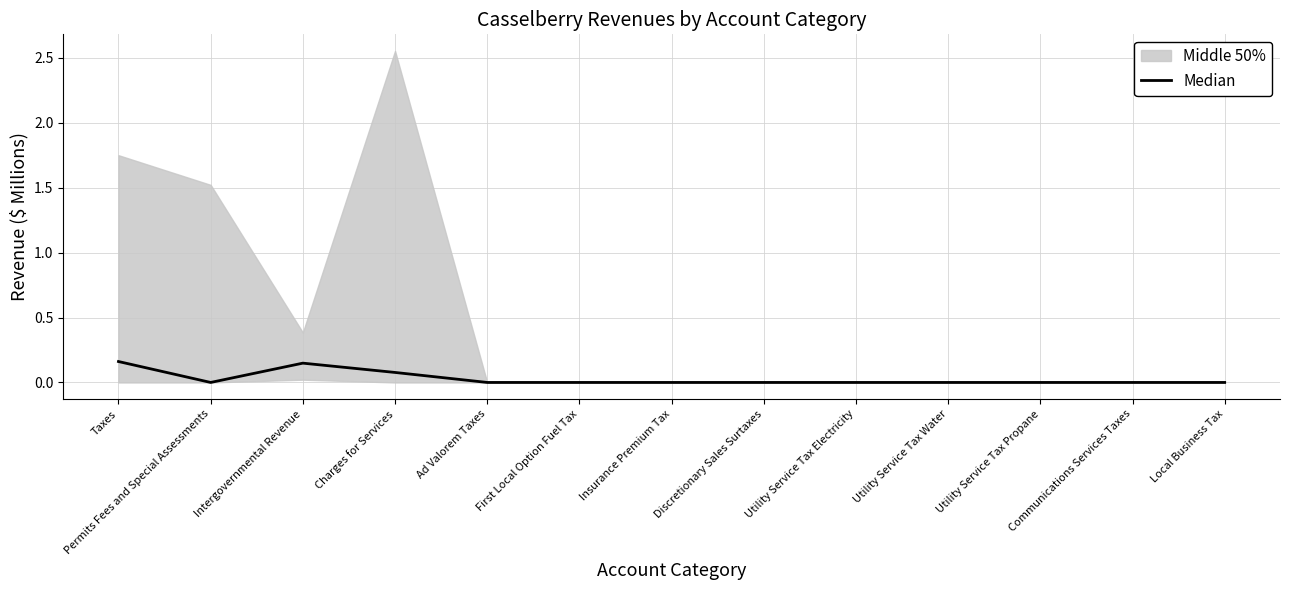

List the labels in order of value, smallest first.

Permits Fees and Special Assessments, Ad Valorem Taxes, First Local Option Fuel Tax, Insurance Premium Tax, Discretionary Sales Surtaxes, Utility Service Tax Electricity, Utility Service Tax Water, Utility Service Tax Propane, Communications Services Taxes, Local Business Tax, Charges for Services, Intergovernmental Revenue, Taxes